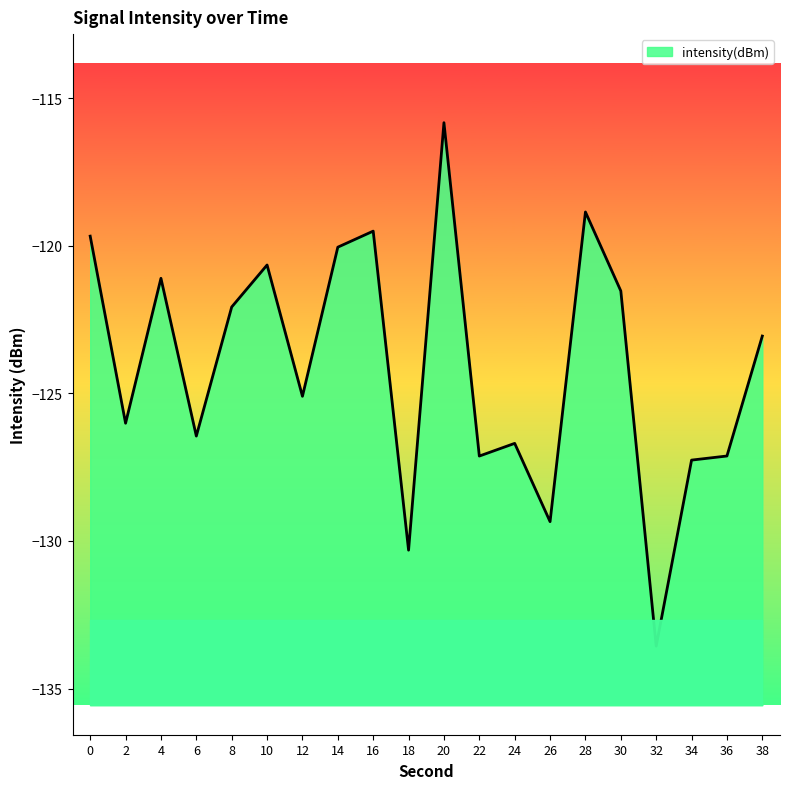

What is the difference between the maximum and minimum values?

17.7